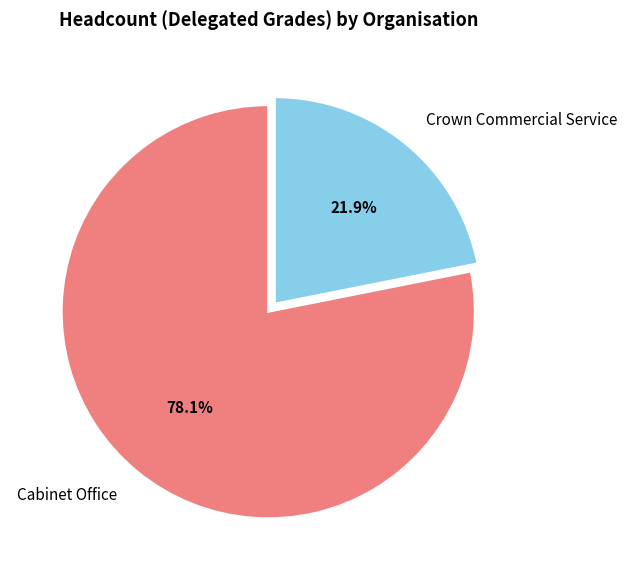

Count the number of slices in the pie.

2